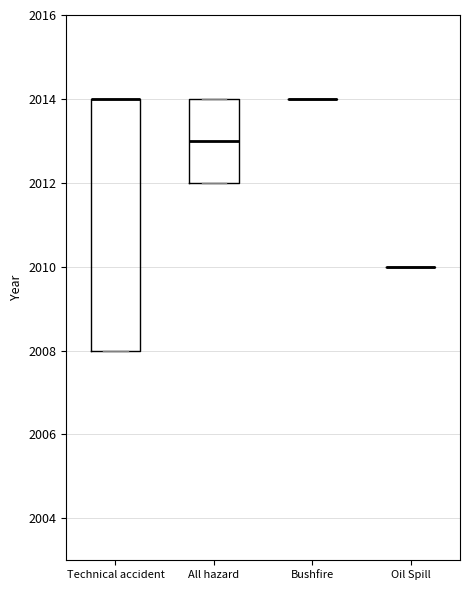

Which box is the tallest, from its lower edge to its upper edge?

Technical accident